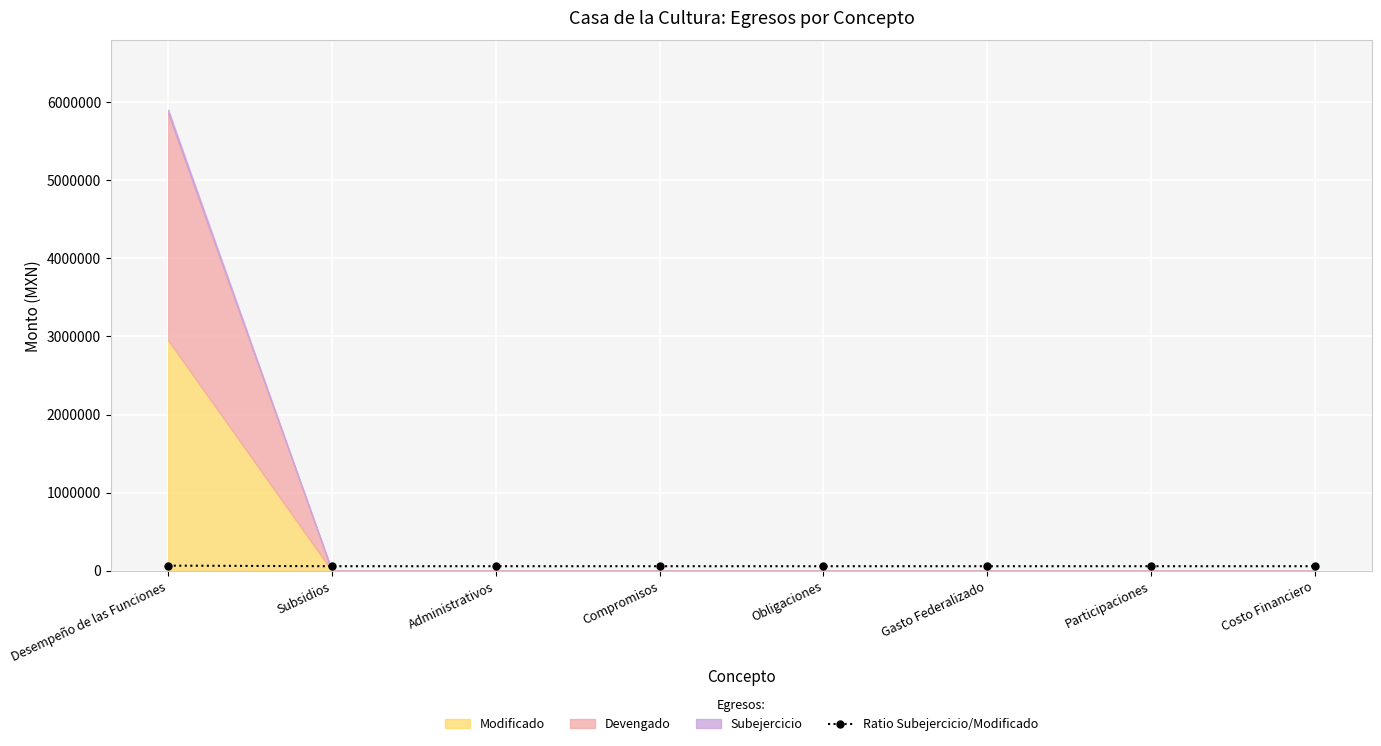

Reading left to right, what are all the values shown in this chart?

Desempeño de las Funciones=66376.3	Subsidios=59011.1	Administrativos=59011.1	Compromisos=59011.1	Obligaciones=59011.1	Gasto Federalizado=59011.1	Participaciones=59011.1	Costo Financiero=59011.1